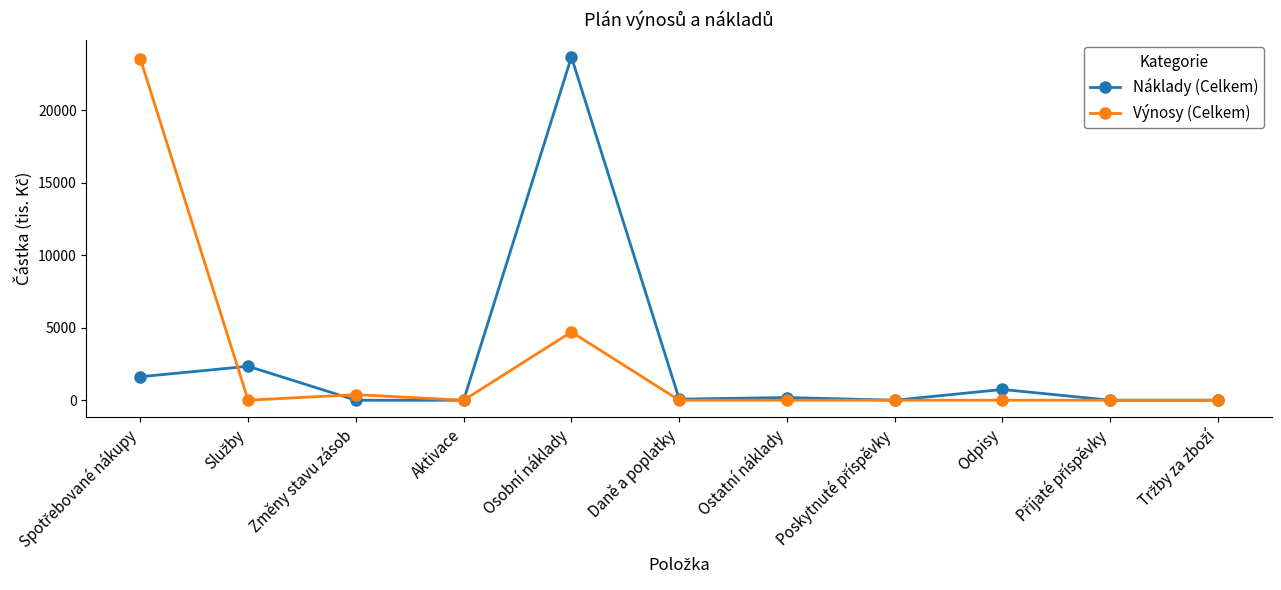

The Výnosy (Celkem) series shows -8877 at Ostatní náklady. True or false?

False